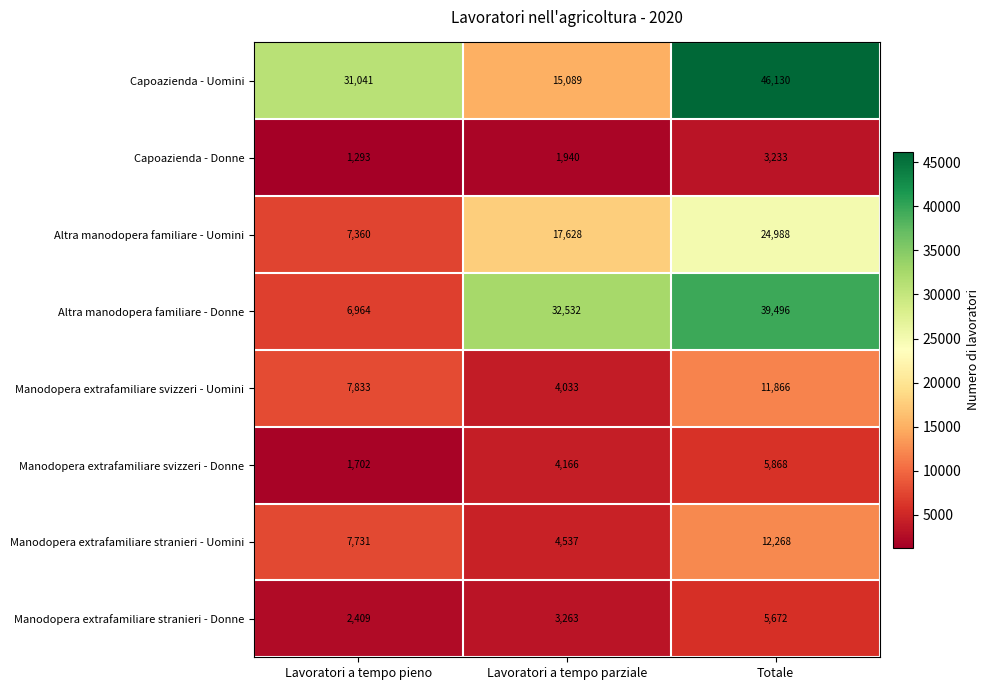

Which series changed the most between Lavoratori a tempo pieno and Totale?

Altra manodopera familiare - Donne